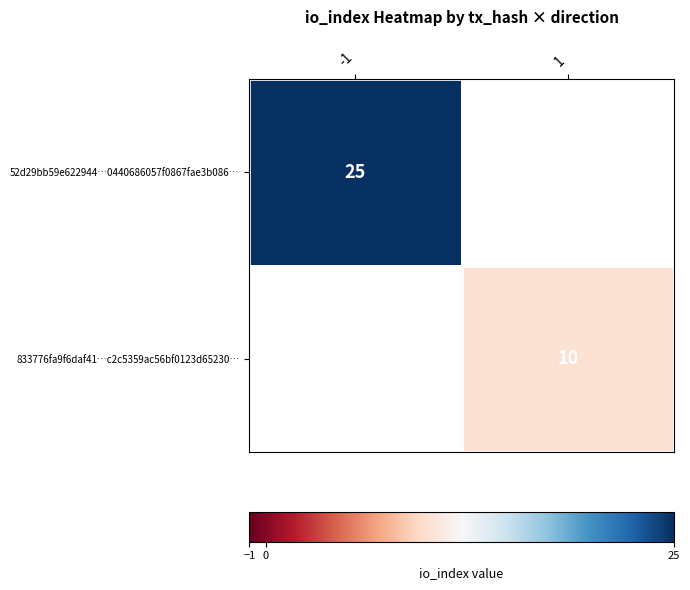

Count the number of categories in the chart.

2